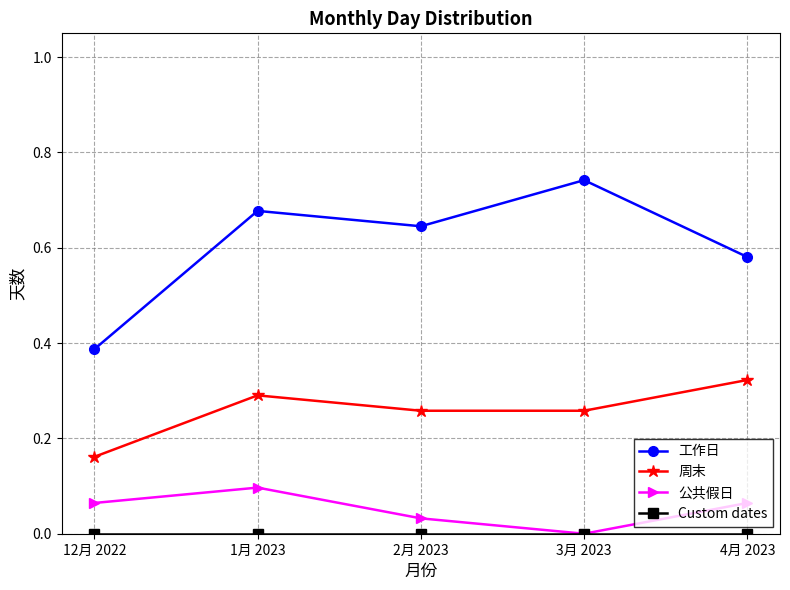

At which label does 周末 reach its peak?

4月 2023